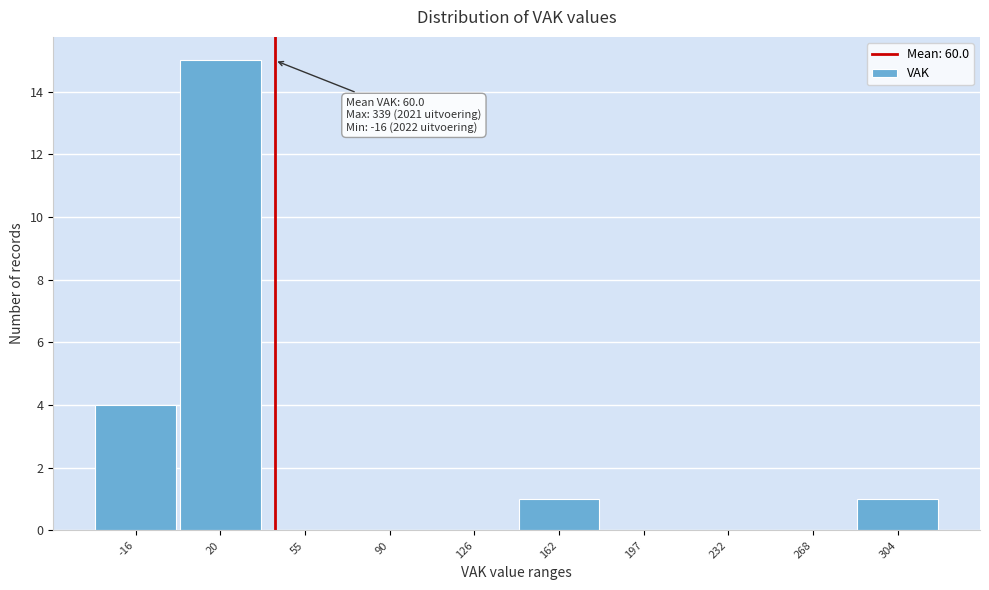

Reading right to left, what are all the values shown in this chart?

304=1	268=0	232=0	197=0	162=1	126=0	90=0	55=0	20=15	-16=4